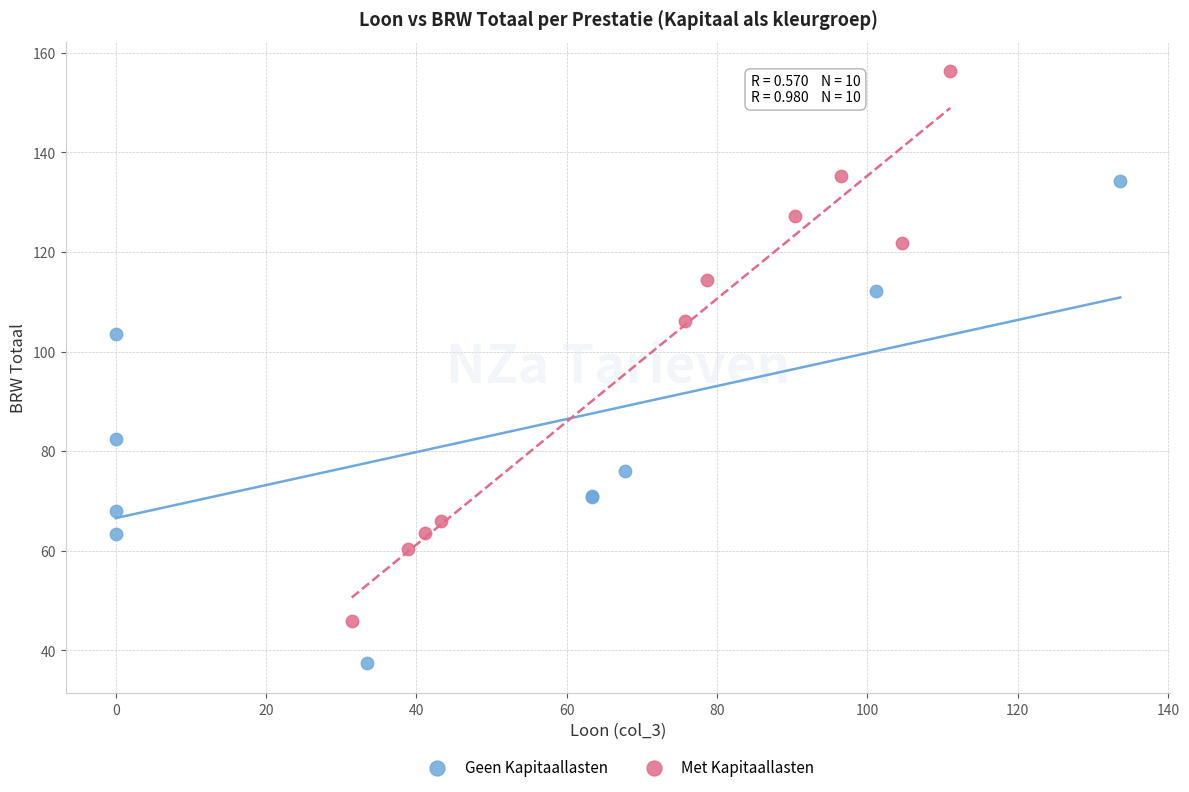

Which series has the largest Y range (max minus min)?

Met Kapitaallasten